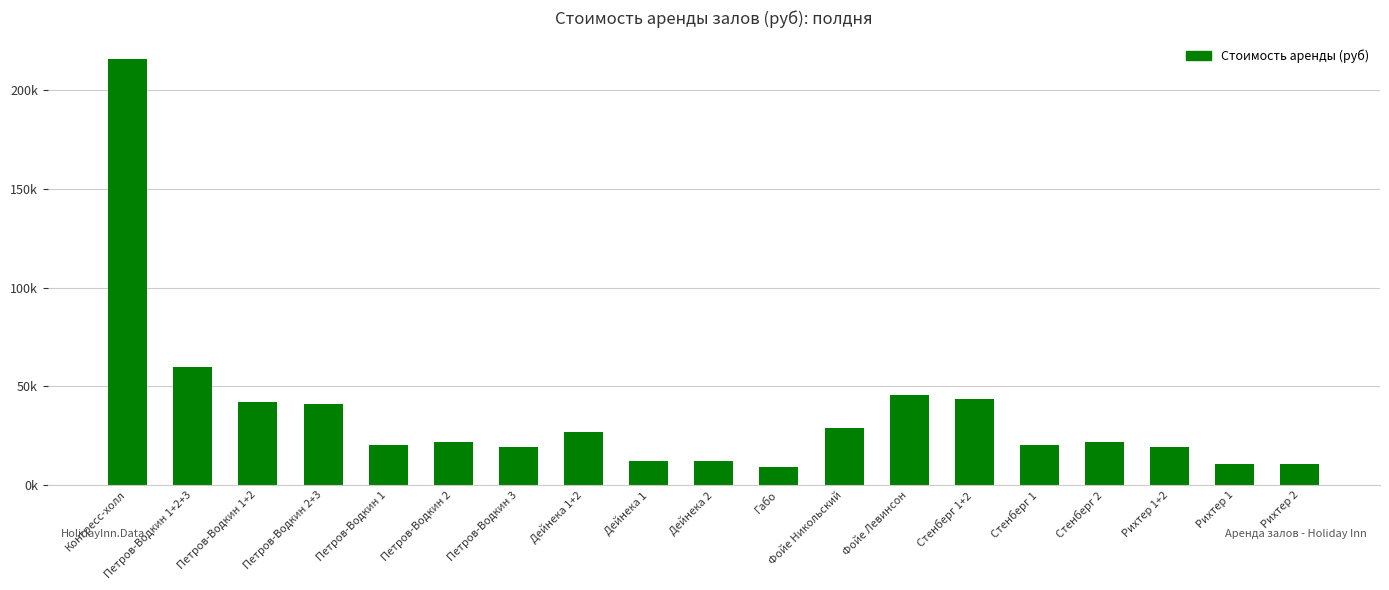

List the labels in order of value, smallest first.

Габо, Рихтер 1, Рихтер 2, Дейнека 1, Дейнека 2, Петров-Водкин 3, Рихтер 1+2, Петров-Водкин 1, Стенберг 1, Петров-Водкин 2, Стенберг 2, Дейнека 1+2, Фойе Никольский, Петров-Водкин 2+3, Петров-Водкин 1+2, Стенберг 1+2, Фойе Левинсон, Петров-Водкин 1+2+3, Конгресс-холл